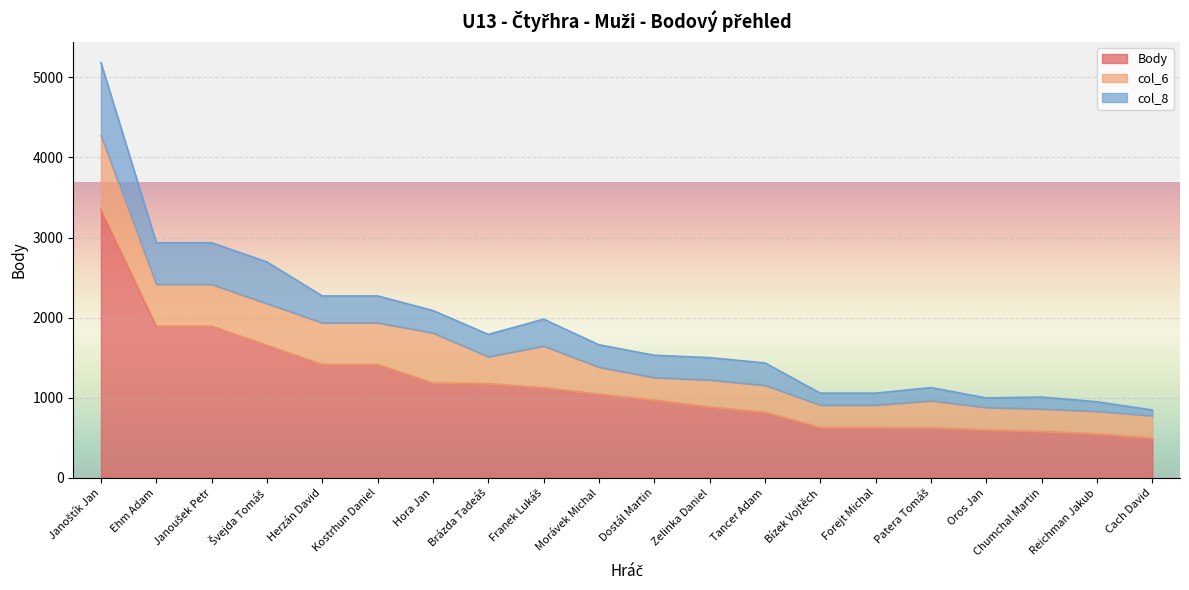

True or false: Body has more than 0 interior local peaks.

False